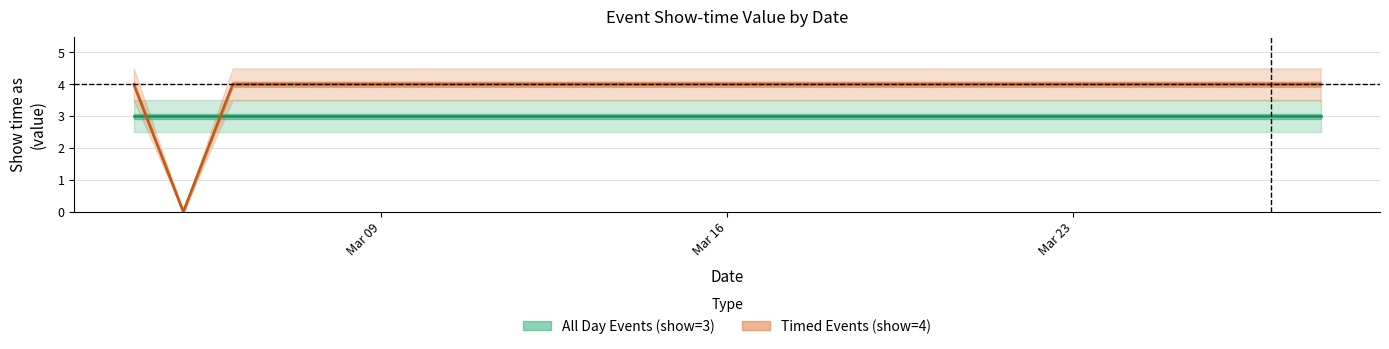

What is the greatest value displayed?

4